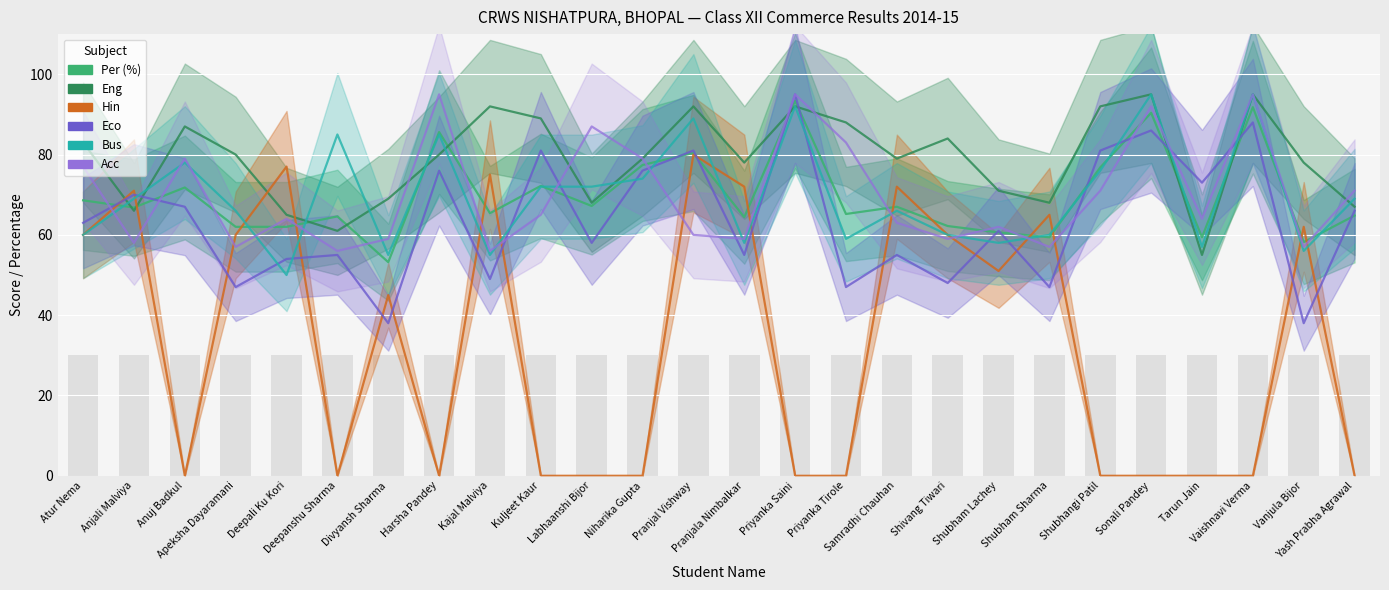

Where does the Hin series first go above 45?

Atur Nema